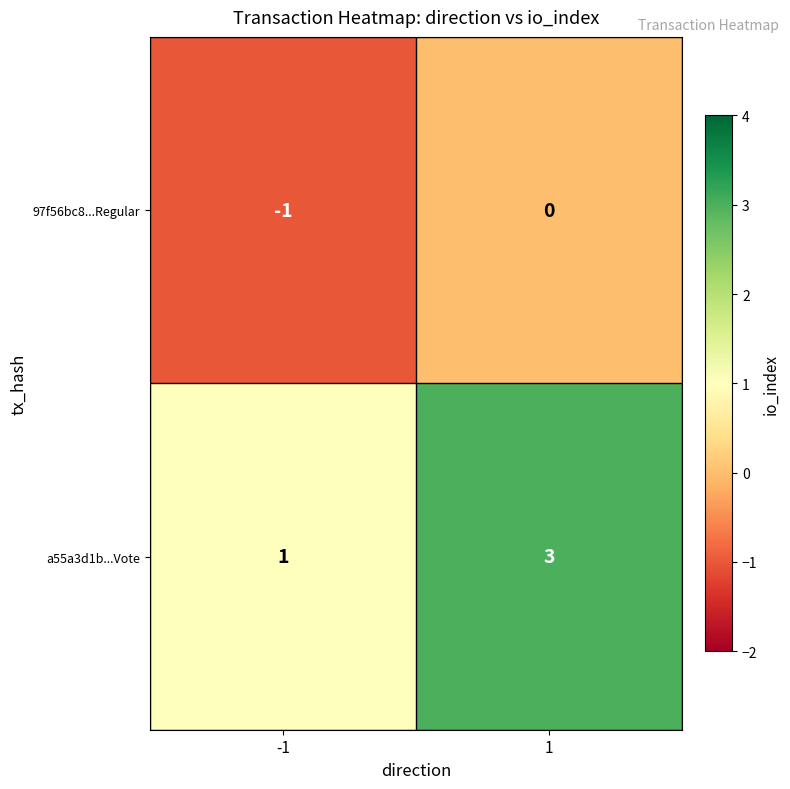

Rank the series by their average value, from highest to lowest.

a55a3d1b...Vote, 97f56bc8...Regular